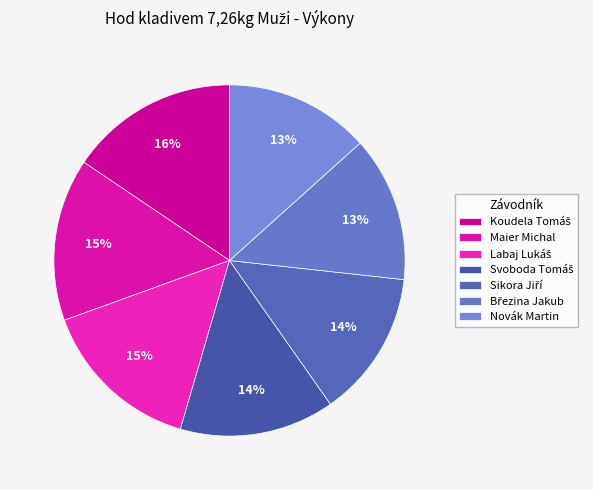

How many slices are in this pie chart?

7